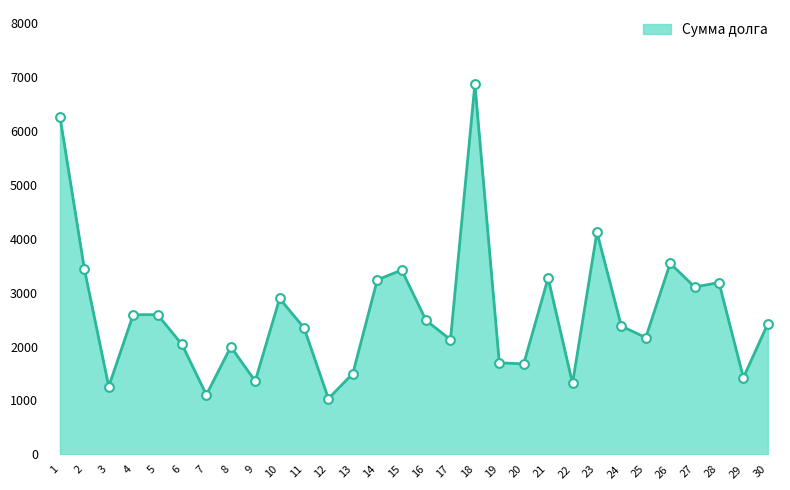

What is the change in value from 7 to 24?

+1275.0